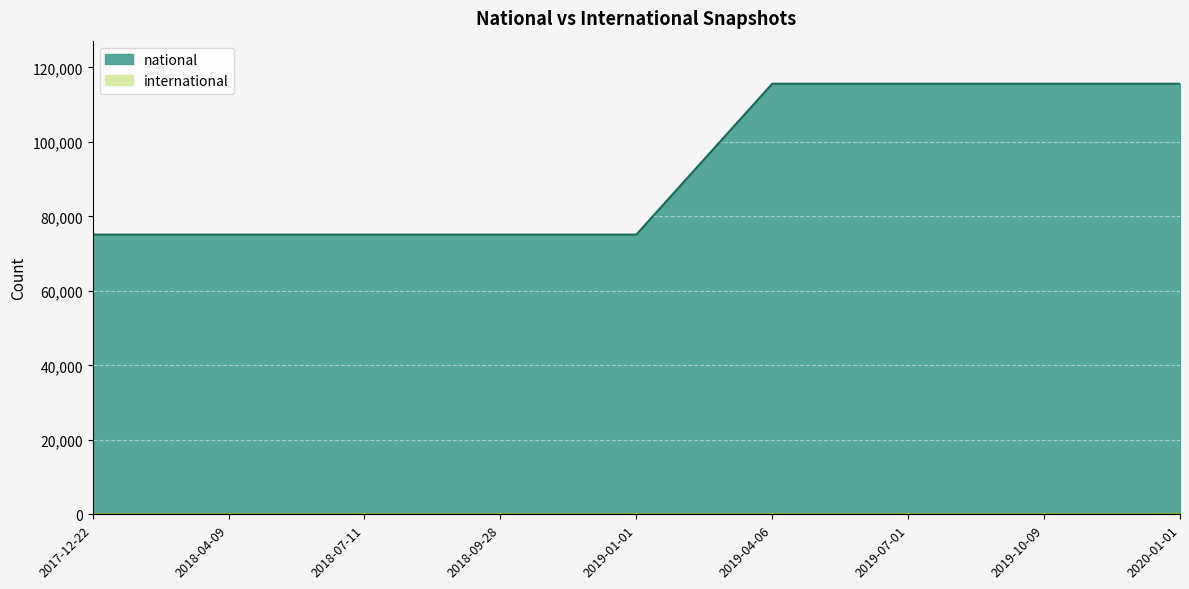

What position from the left is 2019-10-09?

7